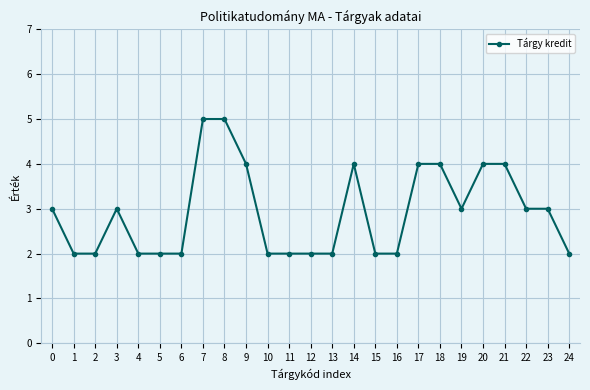

Which has a higher value, 24 or 14?

14